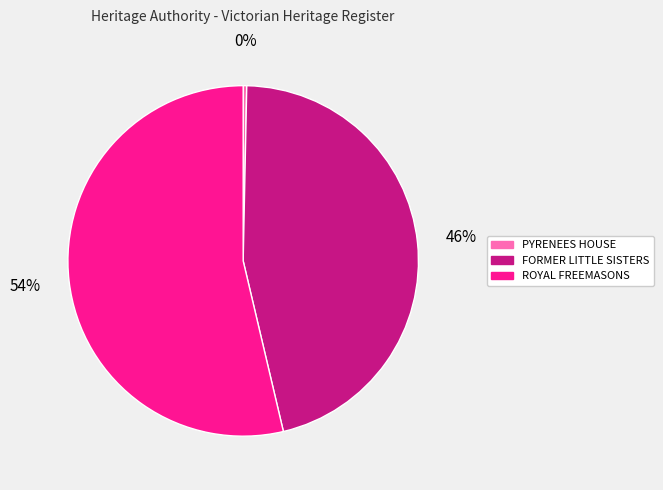

Does any single category account for the majority?

Yes